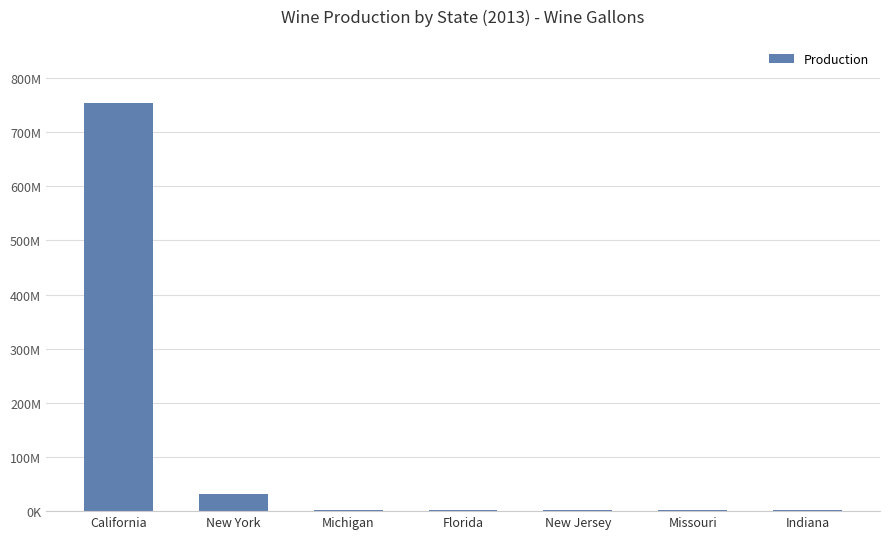

Is it true that the value at Missouri is 898652?

False